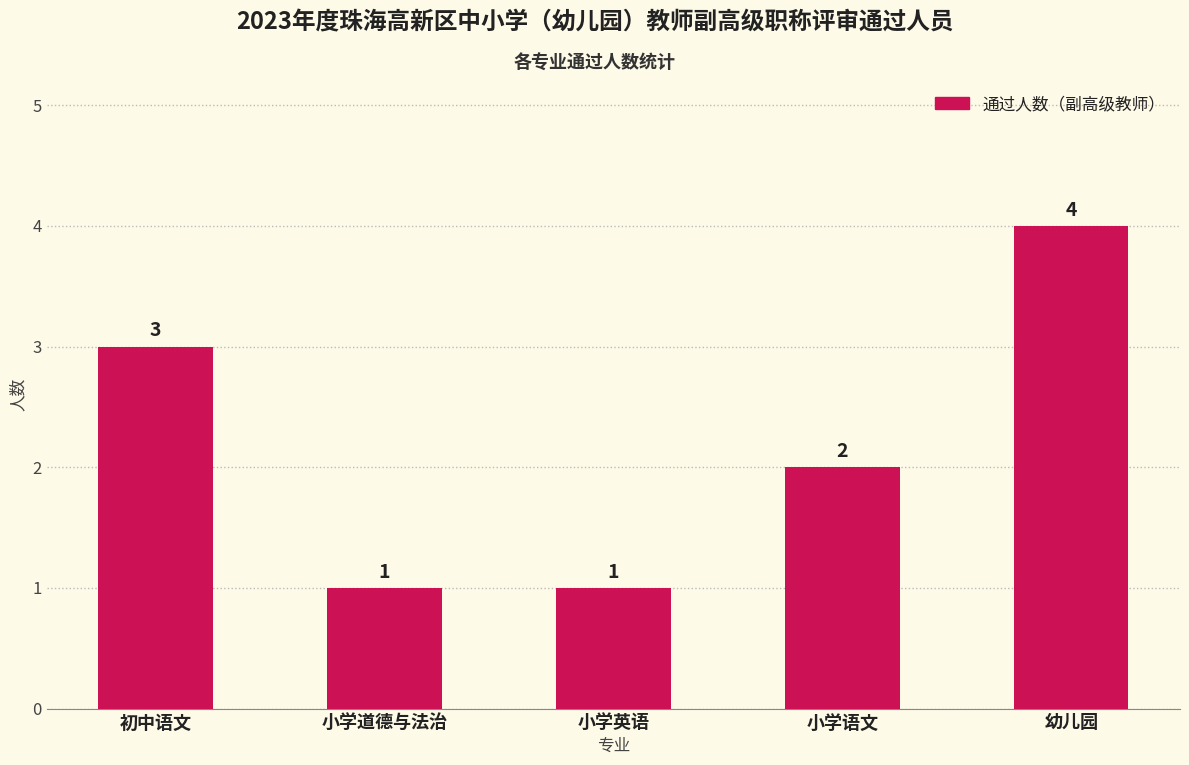

The value at 幼儿园 is 4. True or false?

True